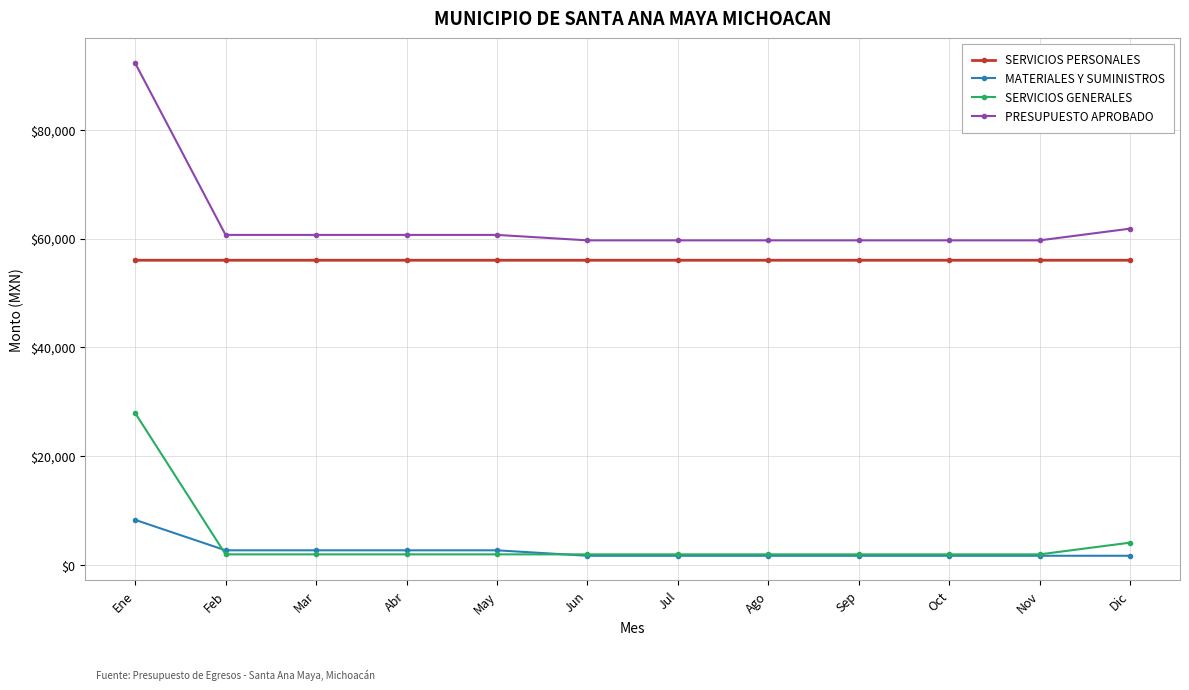

What is the sum of all SERVICIOS GENERALES values?

51628.0